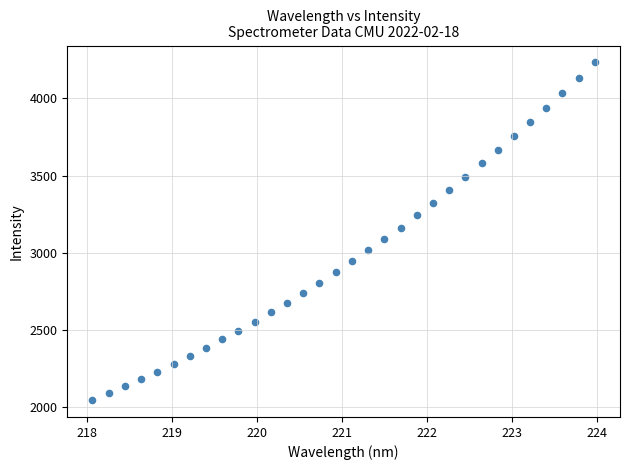

Count the number of points in this scatter plot.

32